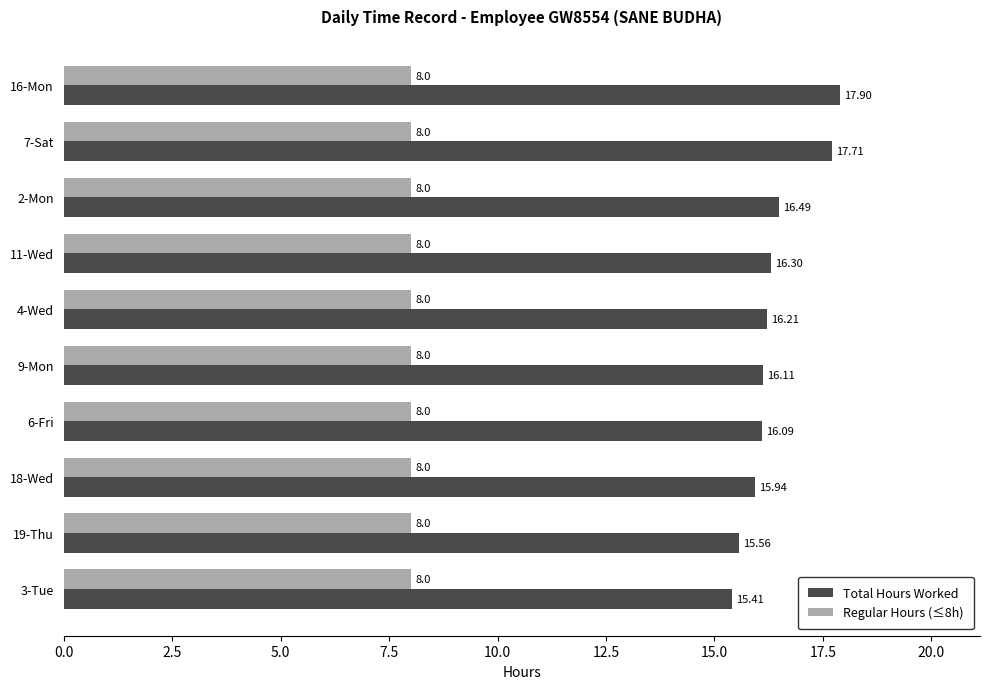

What is the spread (max minus min) of values at 11-Wed?

8.3